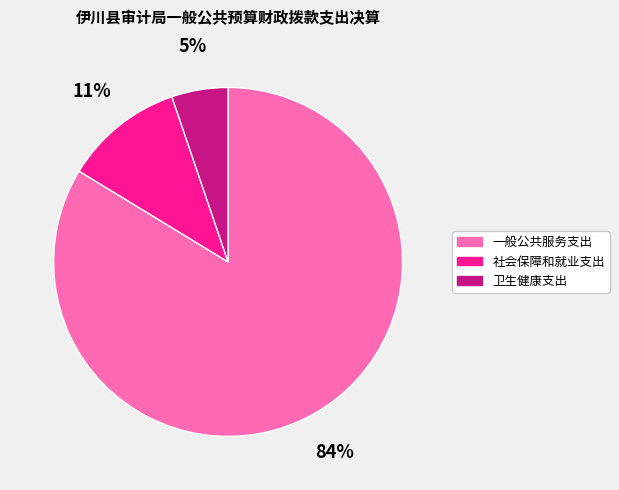

Which slice is the smallest?

卫生健康支出